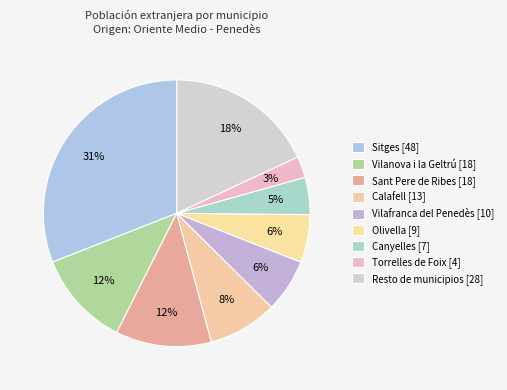

Which has a higher value, Vilanova i la Geltrú or Resto de municipios?

Resto de municipios